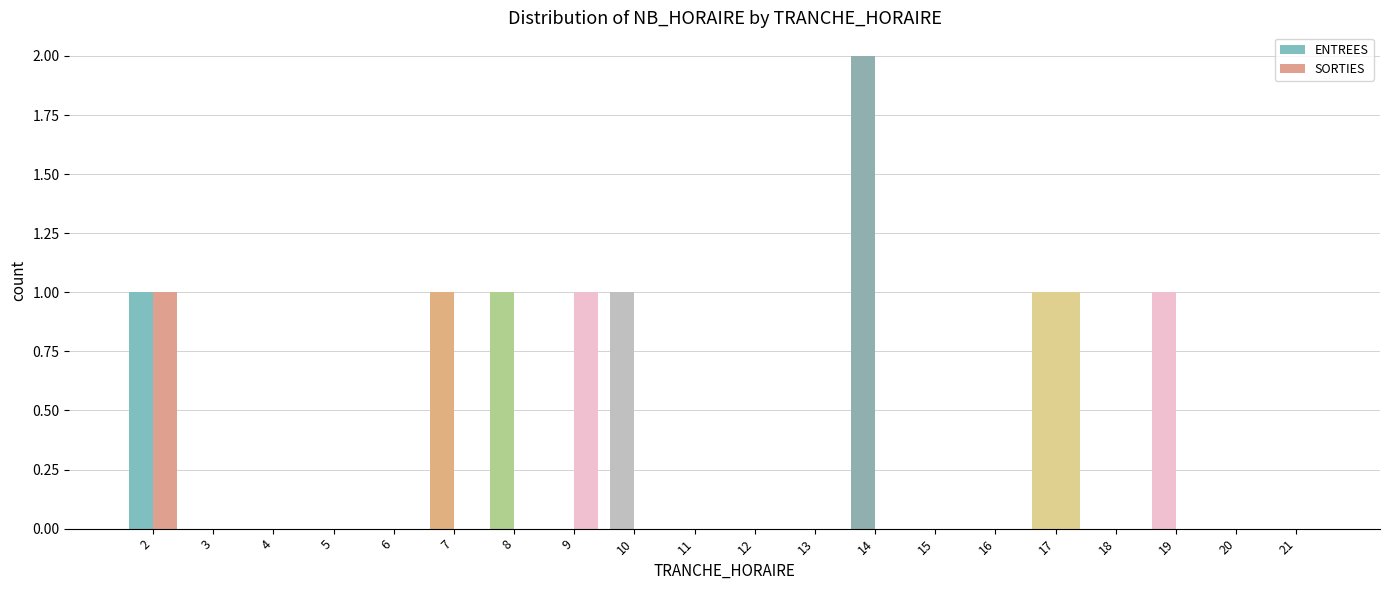

Count the ENTREES values in the range 0 to 1.

19